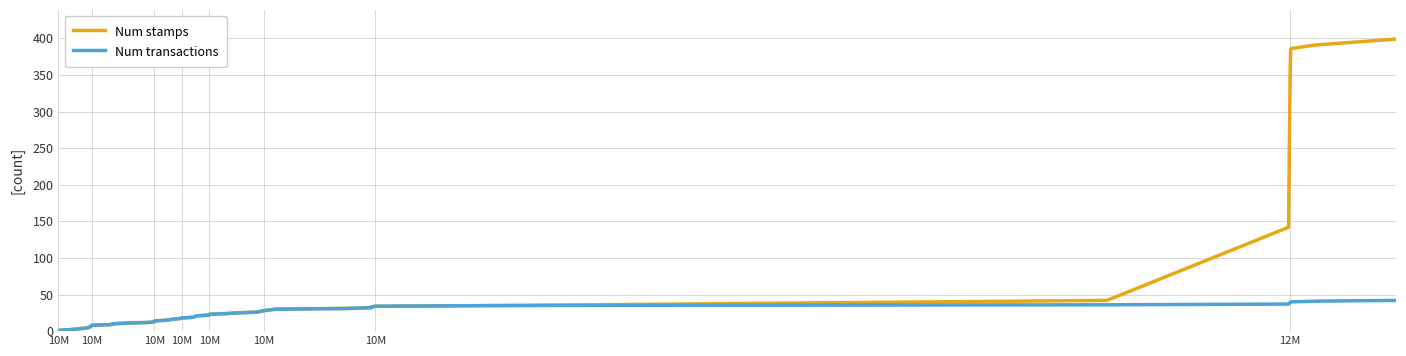

List the series in order of their peak value, lowest first.

Num transactions, Num stamps